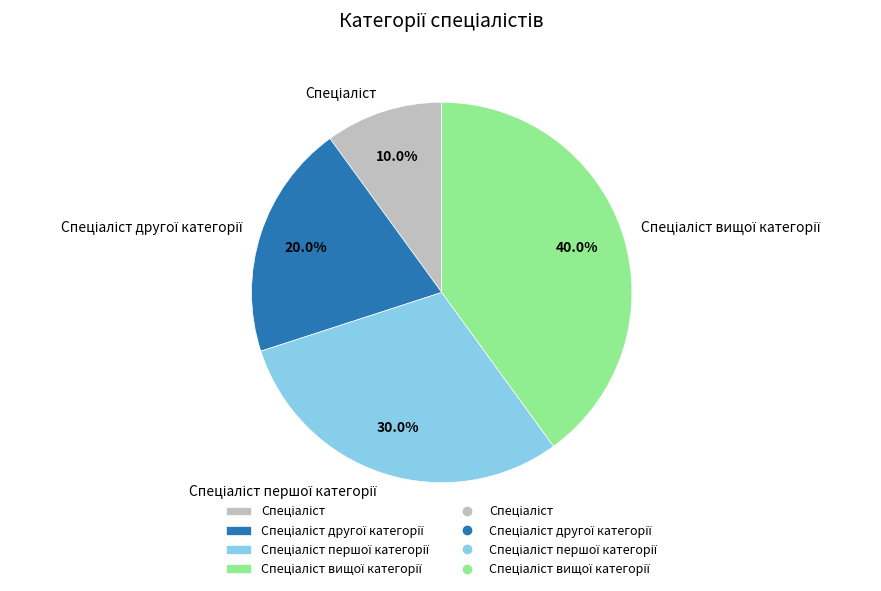

Is there any slice that represents more than half of the pie?

No